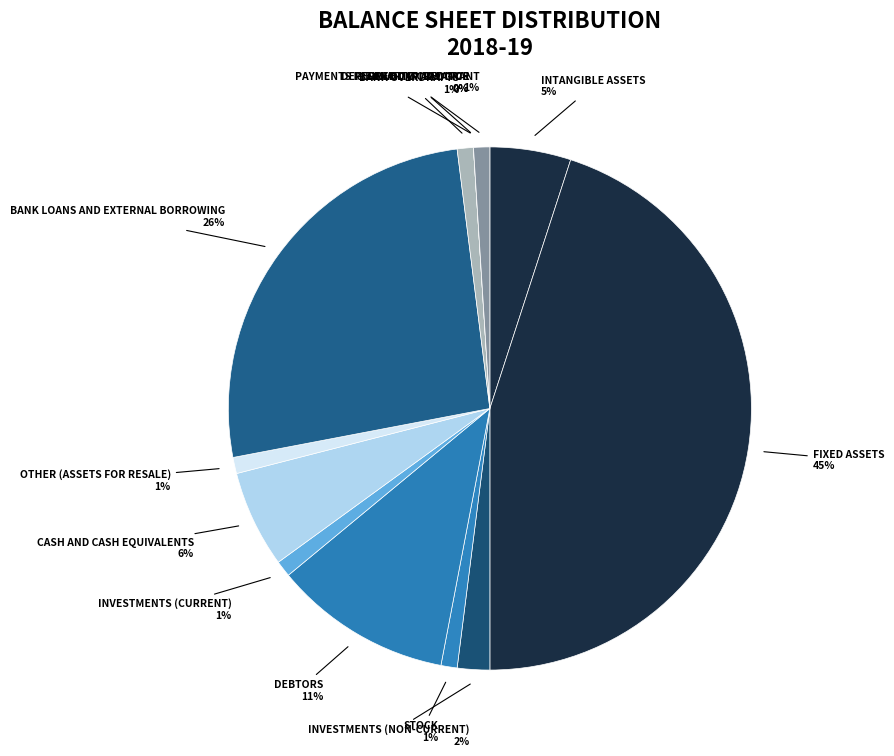

To the nearest percent, what is the combined percentage of Intangible assets and Fixed assets?

50%